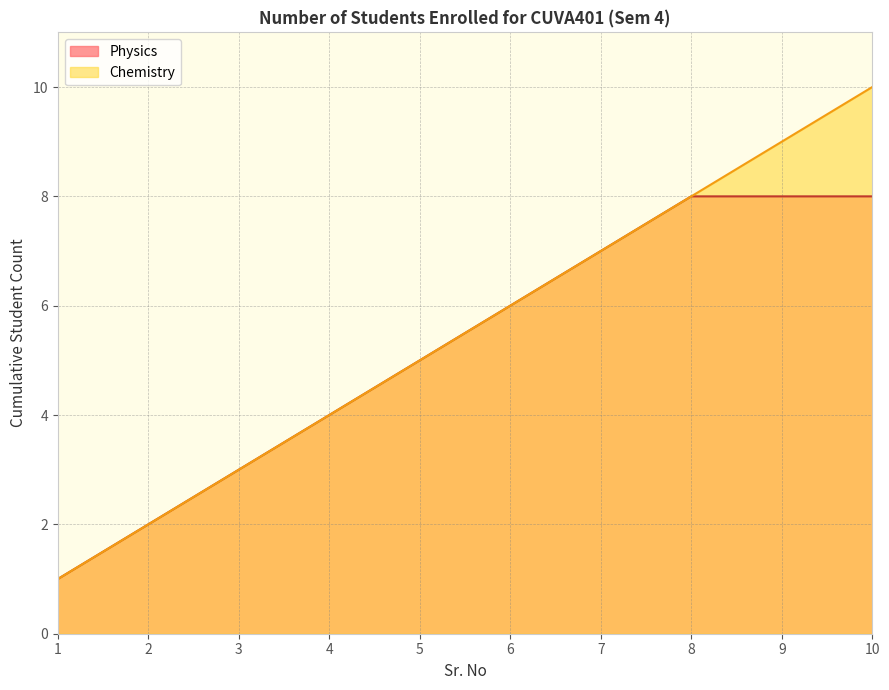

How many lines are shown in the chart?

2